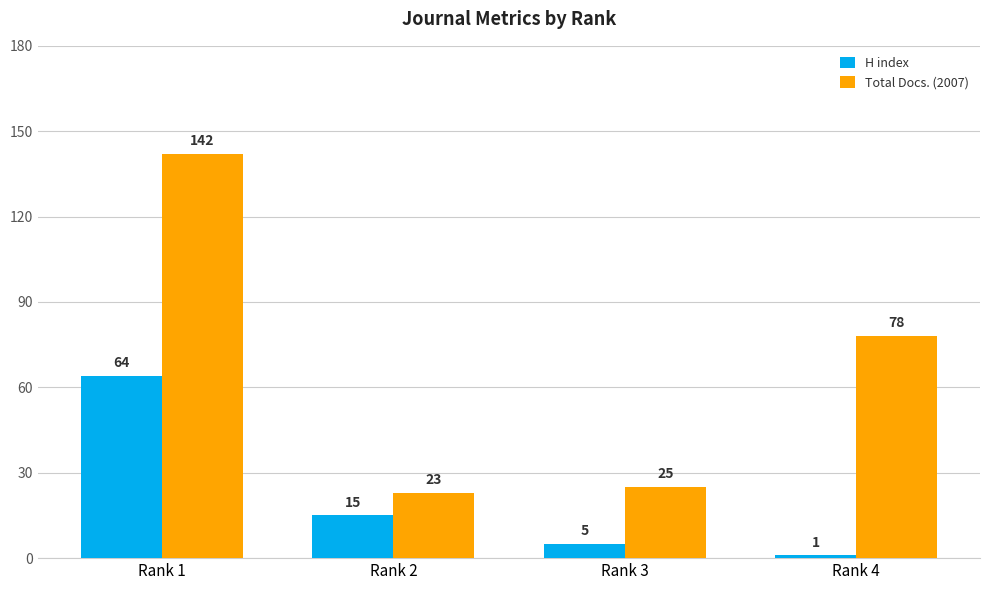

List the series in order of their peak value, lowest first.

H index, Total Docs. (2007)